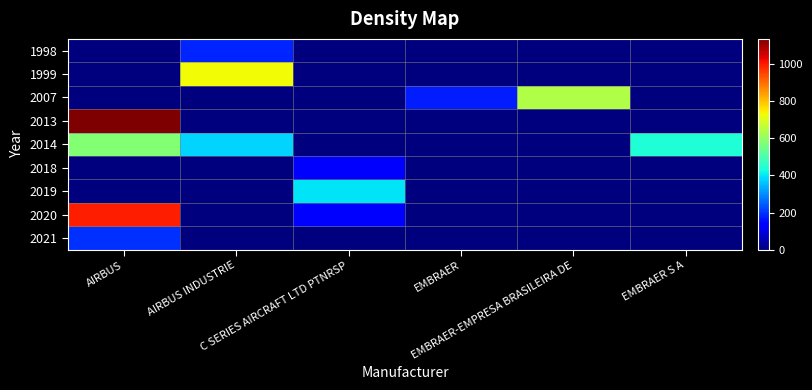

Reading left to right, transcribe all the data shown in this chart.

1998: AIRBUS=0	AIRBUS INDUSTRIE=182	C SERIES AIRCRAFT LTD PTNRSP=0	EMBRAER=0	EMBRAER-EMPRESA BRASILEIRA DE=0	EMBRAER S A=0
1999: AIRBUS=0	AIRBUS INDUSTRIE=728	C SERIES AIRCRAFT LTD PTNRSP=0	EMBRAER=0	EMBRAER-EMPRESA BRASILEIRA DE=0	EMBRAER S A=0
2007: AIRBUS=0	AIRBUS INDUSTRIE=0	C SERIES AIRCRAFT LTD PTNRSP=0	EMBRAER=176	EMBRAER-EMPRESA BRASILEIRA DE=640	EMBRAER S A=0
2013: AIRBUS=1136	AIRBUS INDUSTRIE=0	C SERIES AIRCRAFT LTD PTNRSP=0	EMBRAER=0	EMBRAER-EMPRESA BRASILEIRA DE=0	EMBRAER S A=0
2014: AIRBUS=578	AIRBUS INDUSTRIE=379	C SERIES AIRCRAFT LTD PTNRSP=0	EMBRAER=0	EMBRAER-EMPRESA BRASILEIRA DE=0	EMBRAER S A=440
2018: AIRBUS=0	AIRBUS INDUSTRIE=0	C SERIES AIRCRAFT LTD PTNRSP=133	EMBRAER=0	EMBRAER-EMPRESA BRASILEIRA DE=0	EMBRAER S A=0
2019: AIRBUS=0	AIRBUS INDUSTRIE=0	C SERIES AIRCRAFT LTD PTNRSP=399	EMBRAER=0	EMBRAER-EMPRESA BRASILEIRA DE=0	EMBRAER S A=0
2020: AIRBUS=995	AIRBUS INDUSTRIE=0	C SERIES AIRCRAFT LTD PTNRSP=133	EMBRAER=0	EMBRAER-EMPRESA BRASILEIRA DE=0	EMBRAER S A=0
2021: AIRBUS=199	AIRBUS INDUSTRIE=0	C SERIES AIRCRAFT LTD PTNRSP=0	EMBRAER=0	EMBRAER-EMPRESA BRASILEIRA DE=0	EMBRAER S A=0